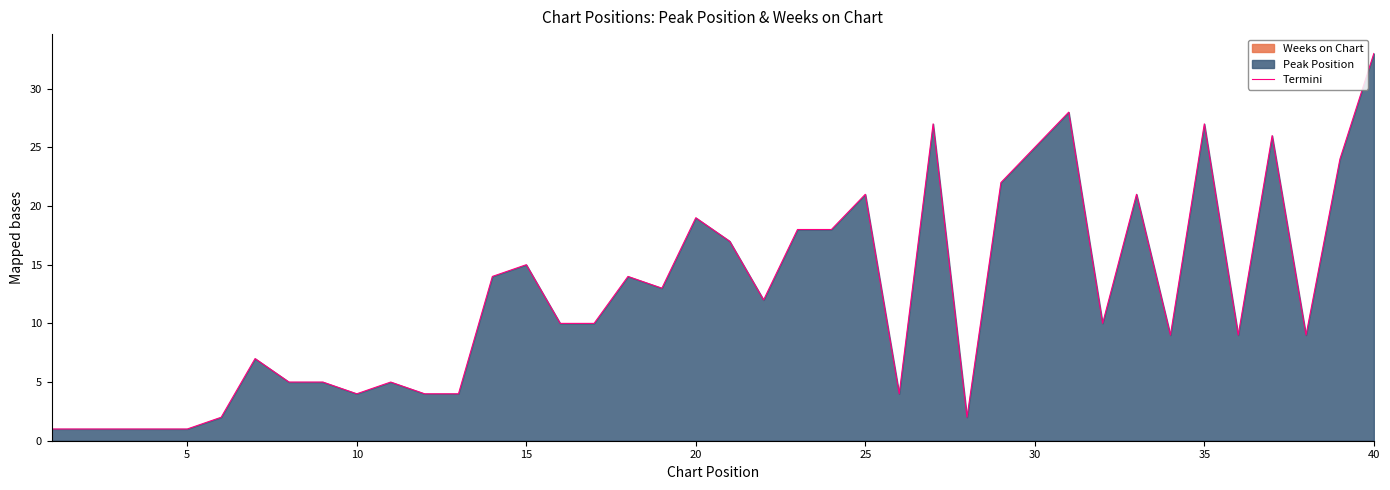

Which category has the highest value in the Termini series?

40